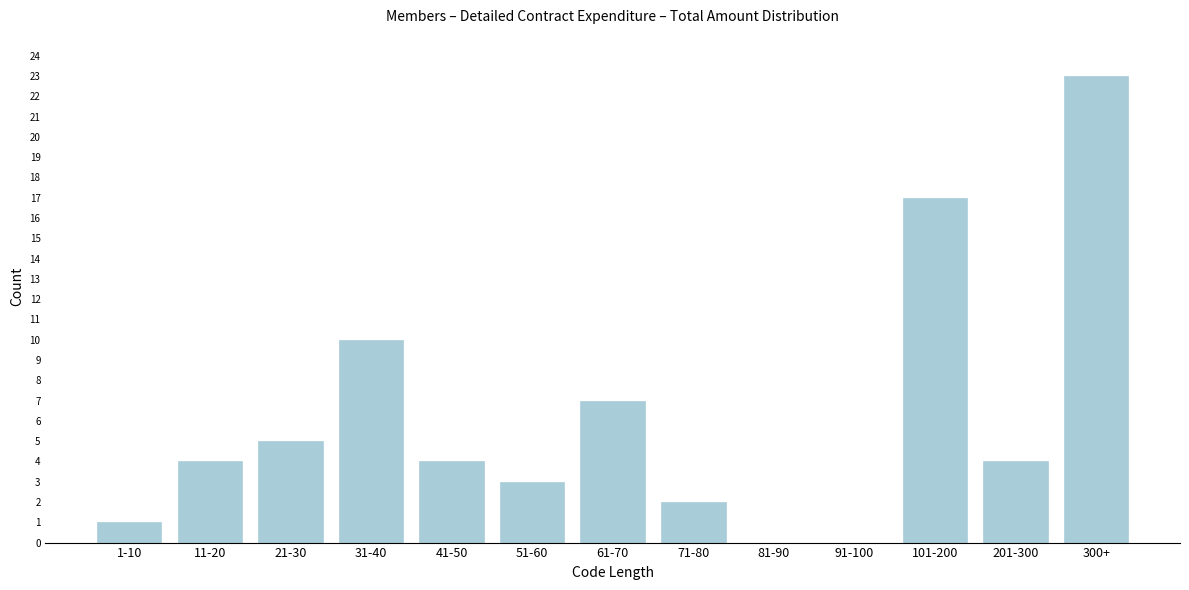

Reading right to left, what are all the values shown in this chart?

300+=23	201-300=4	101-200=17	91-100=0	81-90=0	71-80=2	61-70=7	51-60=3	41-50=4	31-40=10	21-30=5	11-20=4	1-10=1